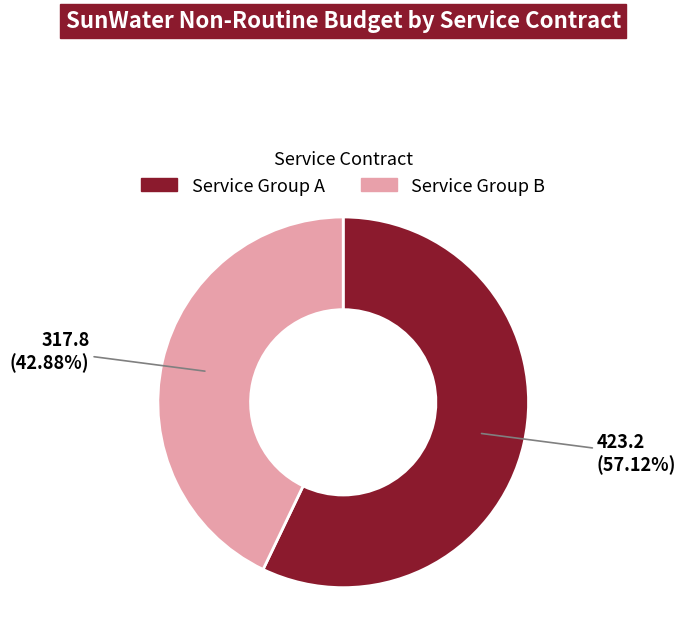

Does any single category account for the majority?

Yes